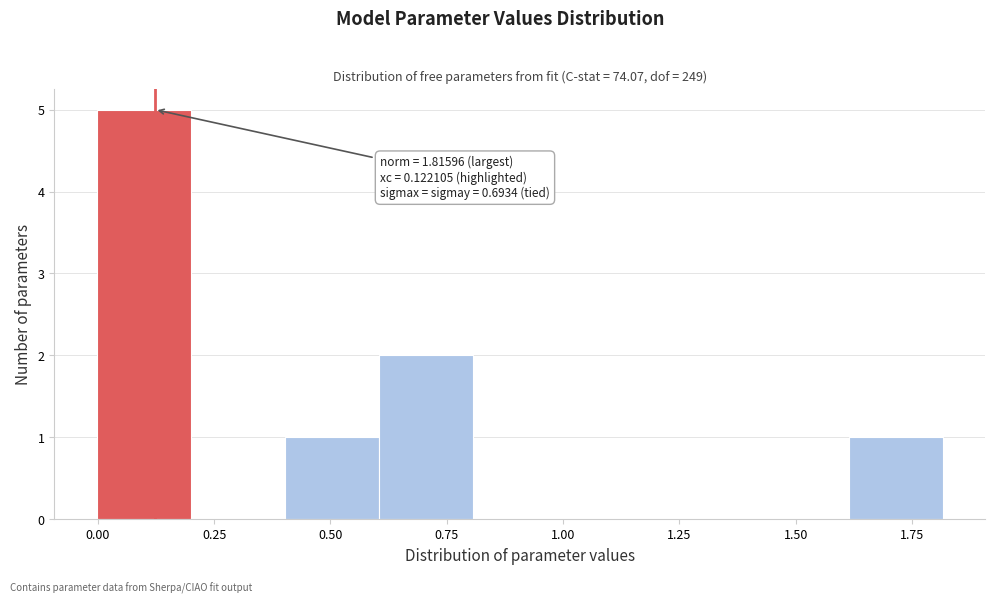

Over which range of the x-axis is the bar tallest?

0.0 to 0.2